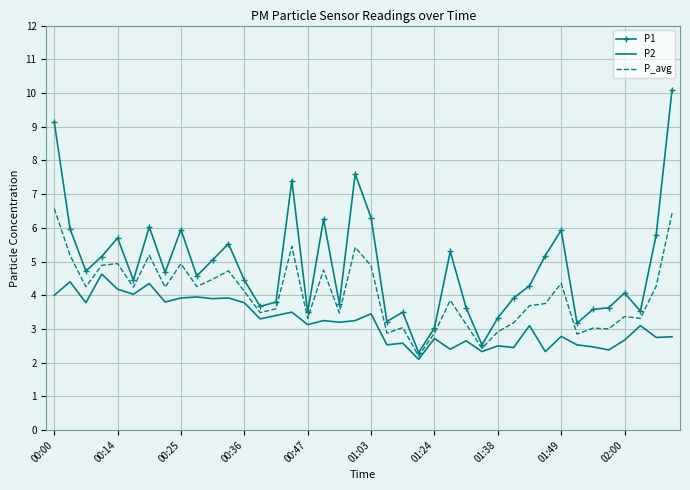

Rank the series by their maximum value, from lowest to highest.

P2, P_avg, P1